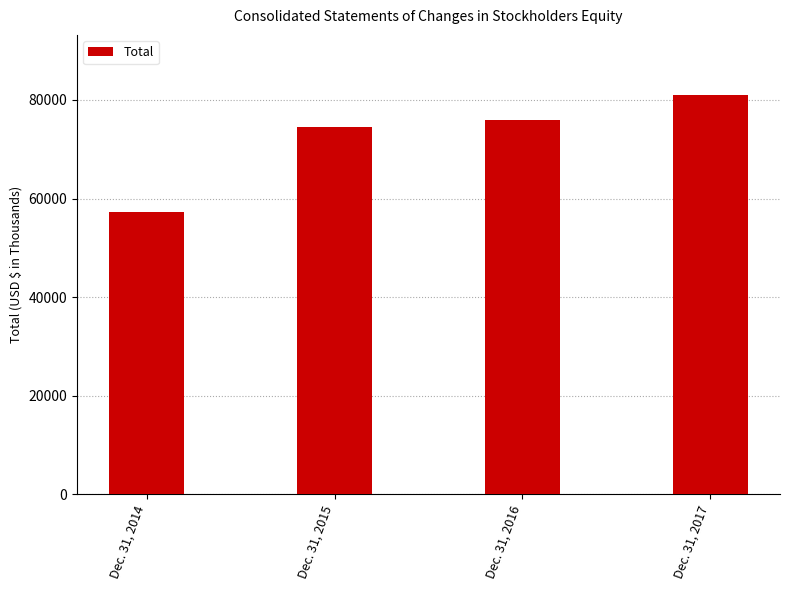

True or false: the data shows 57233 at Dec. 31, 2014.

True